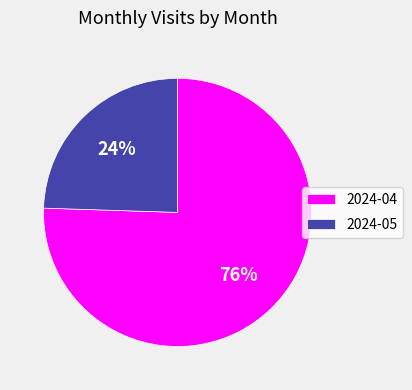

Which slice is the smallest?

2024-05